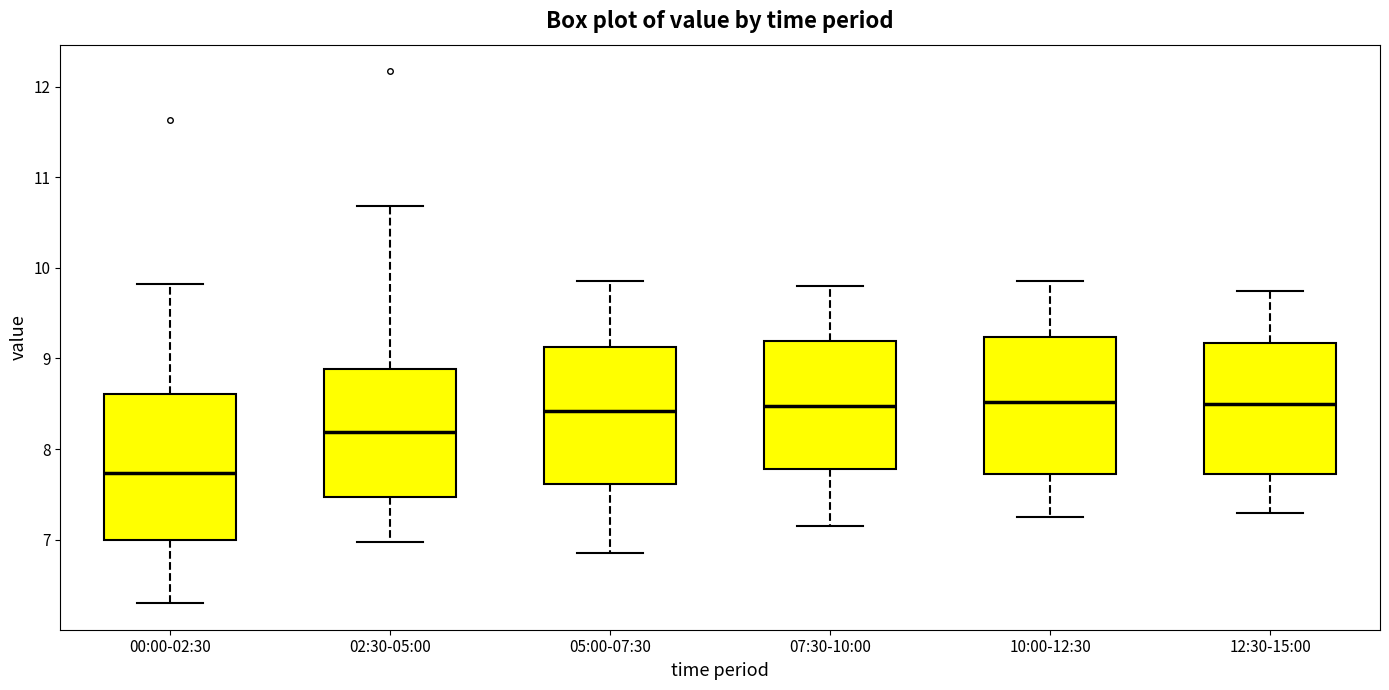

Which box has the lowest median line?

00:00-02:30